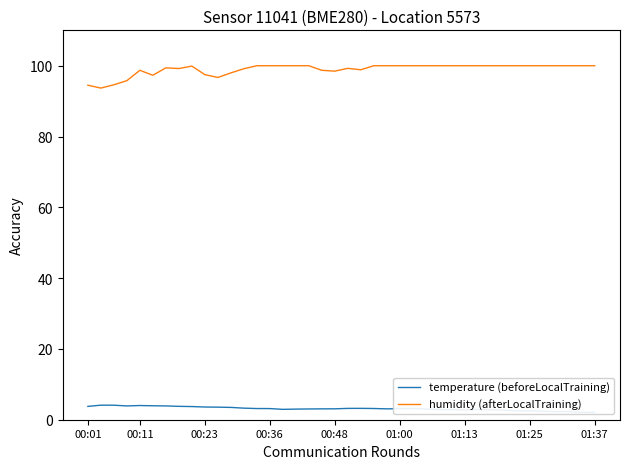

Reading left to right, list all the values displayed in this chart.

temperature (beforeLocalTraining): 3.8	4.1	4.1	3.9	4.0	3.9	3.9	3.8	3.7	3.6	3.5	3.5	3.3	3.2	3.1	2.9	3.0	3.0	3.1	3.1	3.2	3.2	3.2	3.1	3.1	3.2	3.0	2.9	2.9	2.8	2.9	2.8	2.7	2.5	2.5	2.4	2.3	2.3	2.1	2.1
humidity (afterLocalTraining): 94.5	93.7	94.6	95.8	98.7	97.3	99.4	99.2	99.9	97.5	96.7	98.0	99.2	100.0	100.0	100.0	100.0	100.0	98.7	98.5	99.3	98.9	100.0	100.0	100.0	100.0	100.0	100.0	100.0	100.0	100.0	100.0	100.0	100.0	100.0	100.0	100.0	100.0	100.0	100.0